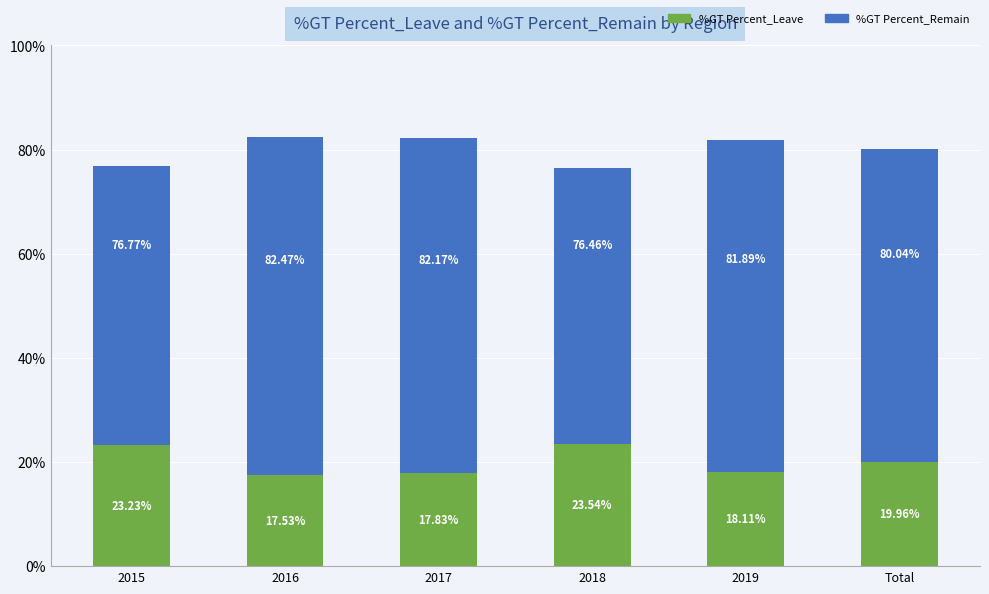

Is it true that %GT Percent_Remain equals 29.7 at Total?

False